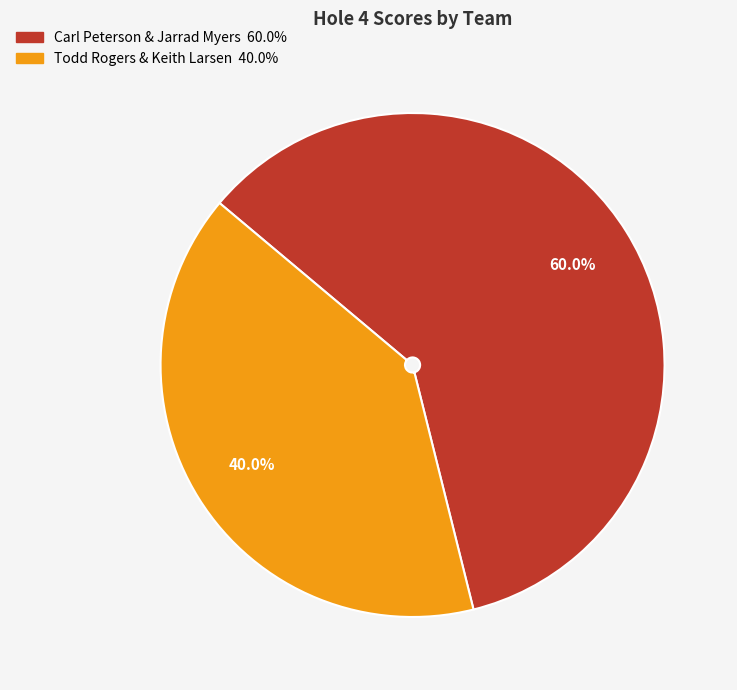

Is Todd Rogers & Keith Larsen the majority of the pie?

No